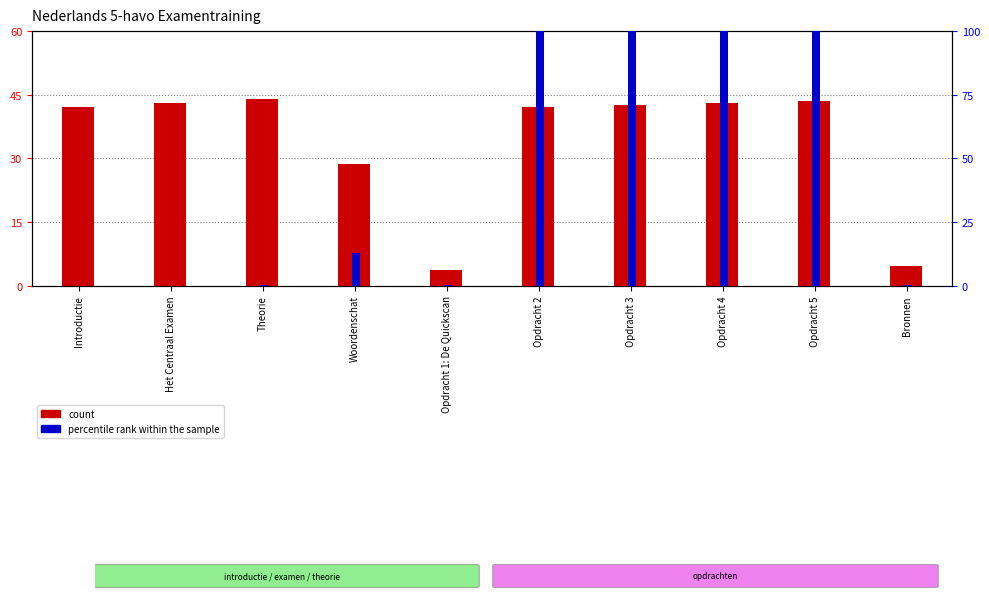

What is the maximum value shown in the chart?

100.0